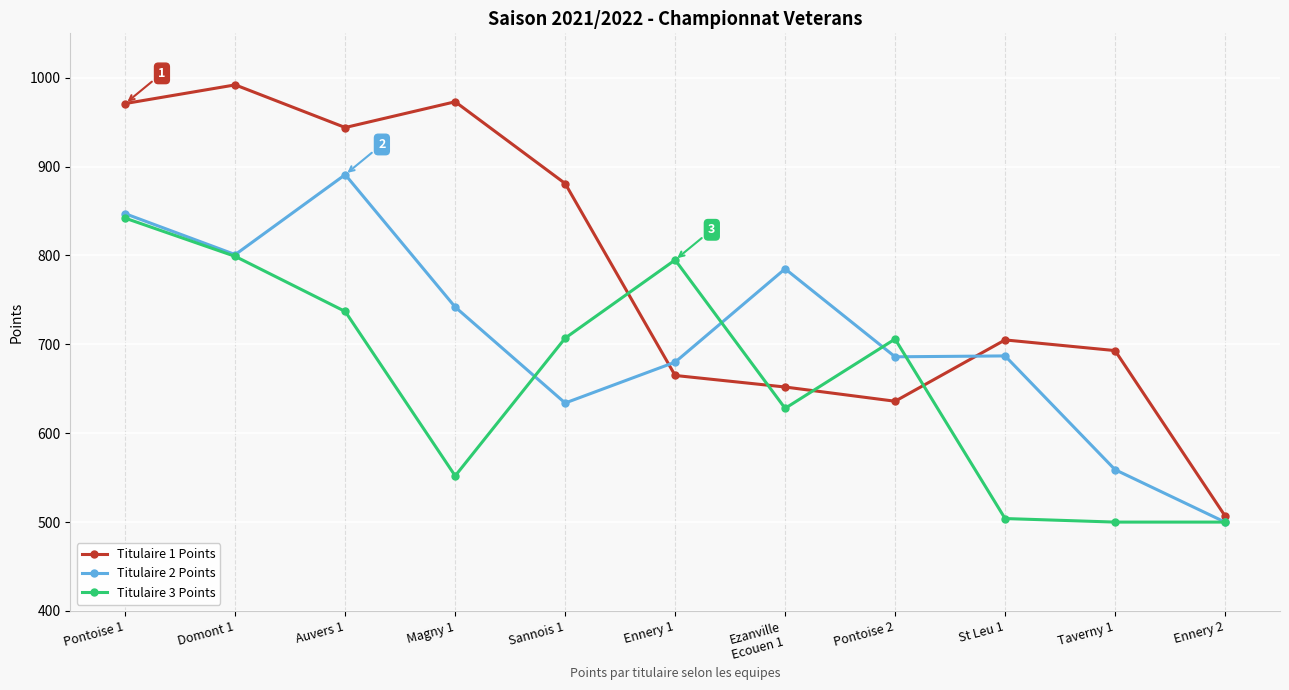

Which series has the largest total across all categories?

Titulaire 1 Points